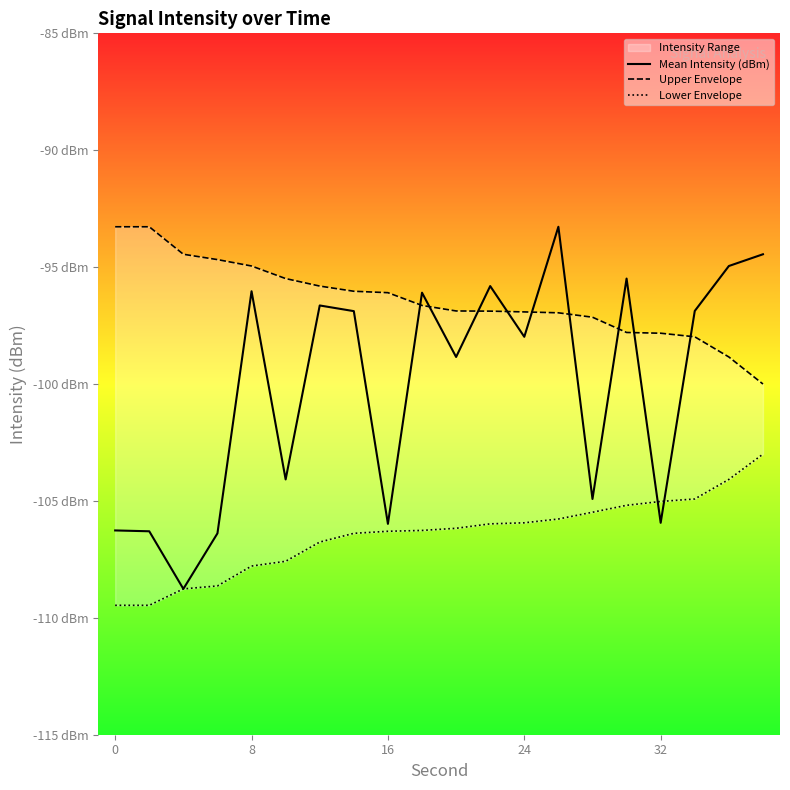

What is the sum of all Lower Envelope values?

-2129.0